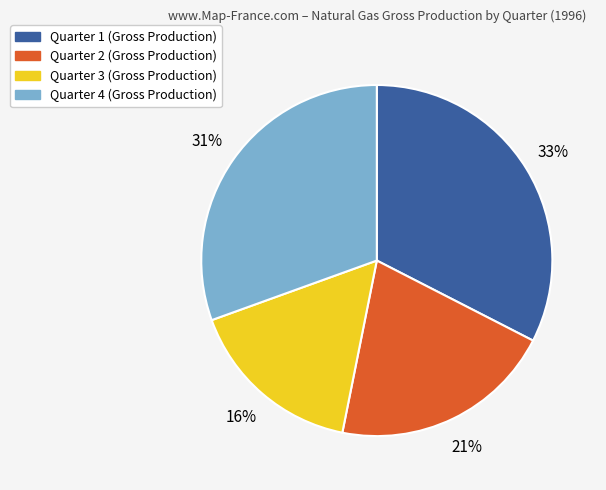

What is the ratio of the value at Quarter 2 to the value at Quarter 3?

1.3